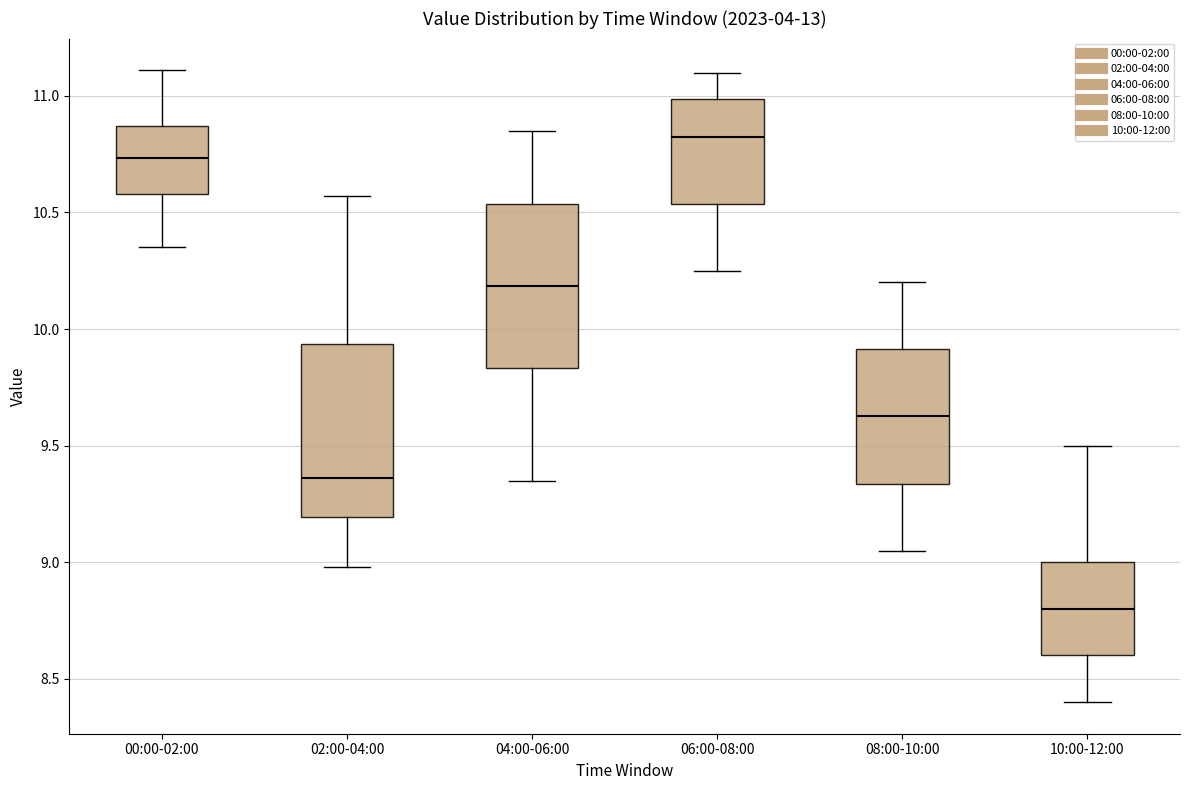

Where does the median line of the box for 04:00-06:00 sit on the y-axis? The values are not printed on the chart, so give them approximately, as read against the axis.

10.20